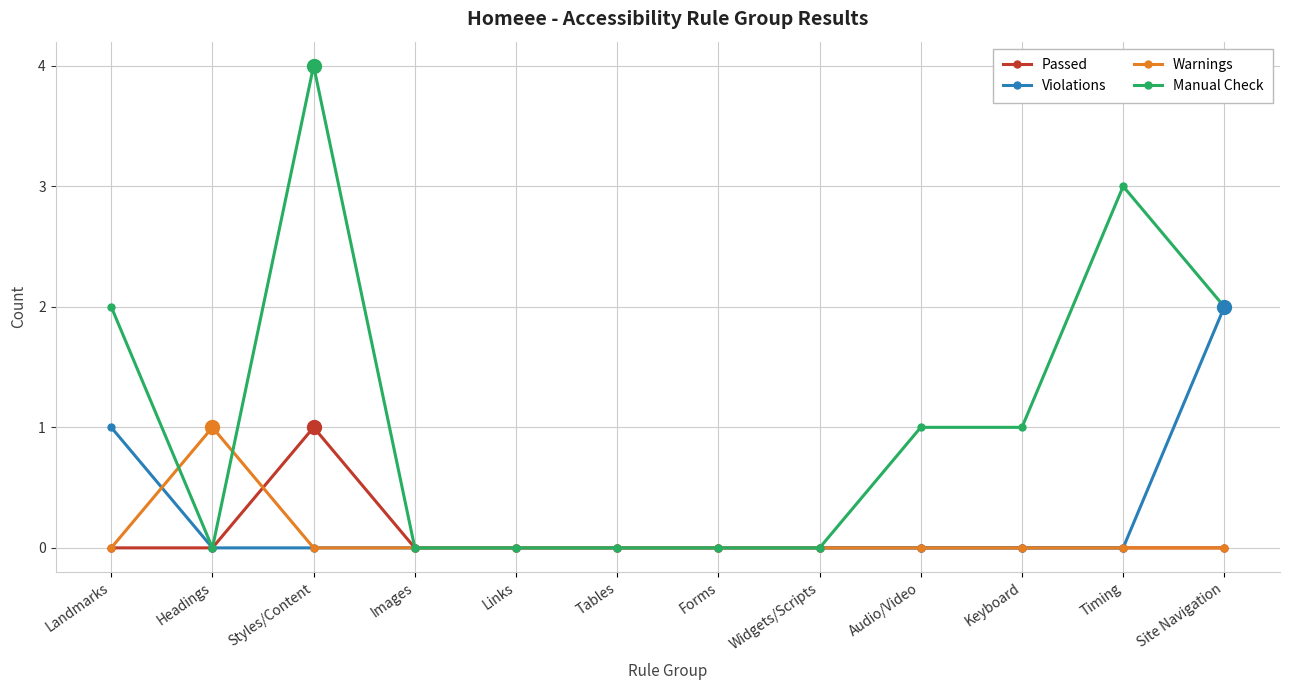

After their last crossing, which series has the higher values: Manual Check or Warnings?

Manual Check